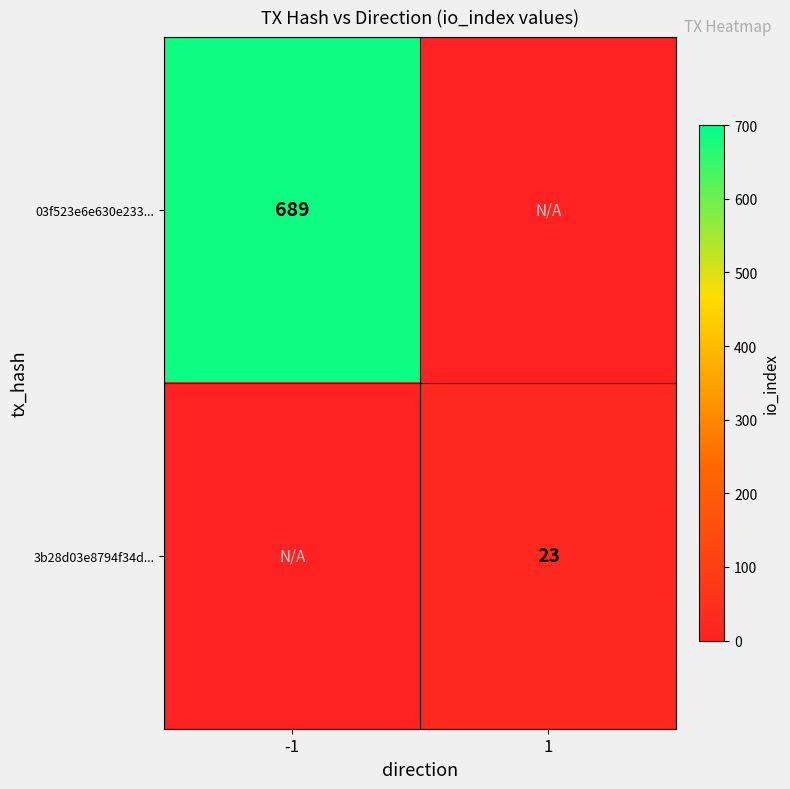

True or false: 3b28d03e8794f34d... has a value of 23 at 1.

True